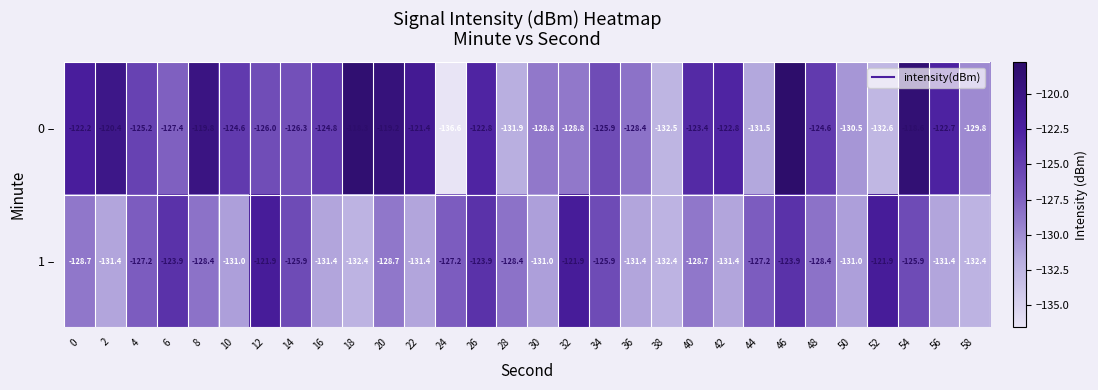

What is the total value across all series at 56?

-254.1